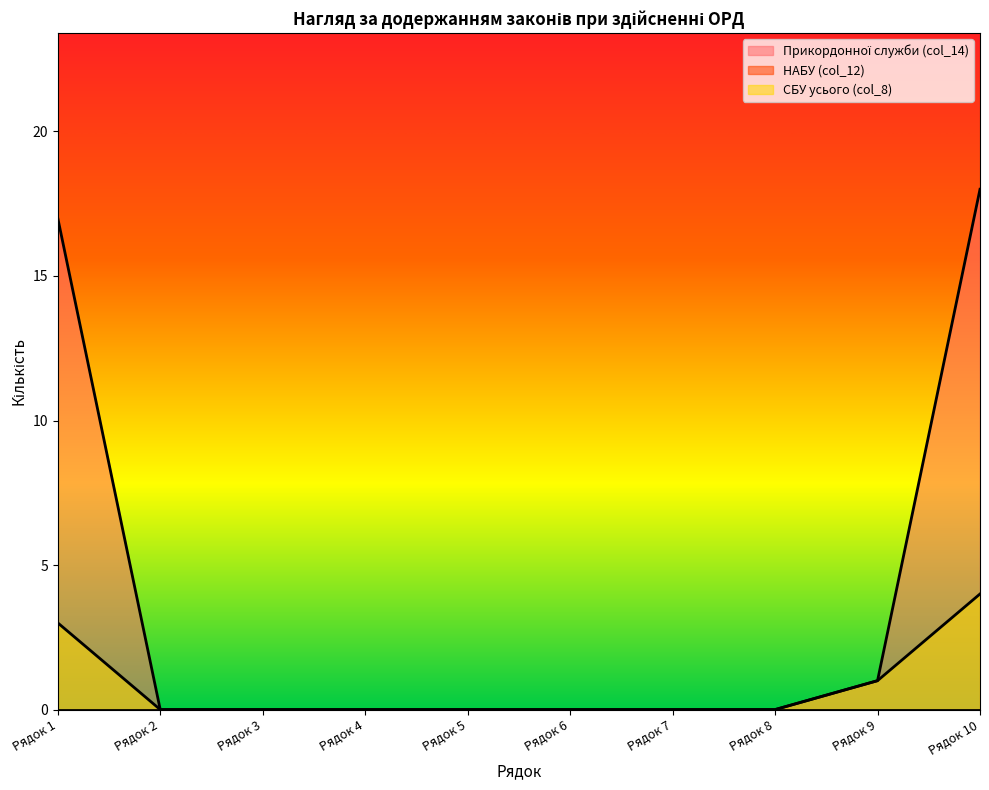

Reading left to right, what are all the values shown in this chart?

Прикордонної служби (col_14): Рядок 1=17	Рядок 2=0	Рядок 3=0	Рядок 4=0	Рядок 5=0	Рядок 6=0	Рядок 7=0	Рядок 8=0	Рядок 9=1	Рядок 10=18
СБУ усього (col_8): Рядок 1=3	Рядок 2=0	Рядок 3=0	Рядок 4=0	Рядок 5=0	Рядок 6=0	Рядок 7=0	Рядок 8=0	Рядок 9=1	Рядок 10=4